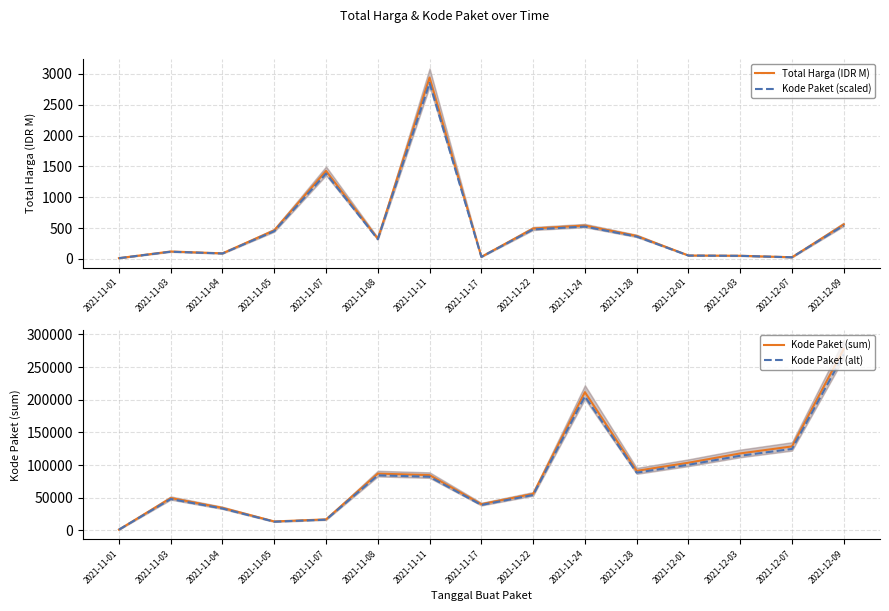

True or false: Kode Paket (scaled) and Kode Paket (alt) intersect in this chart.

False